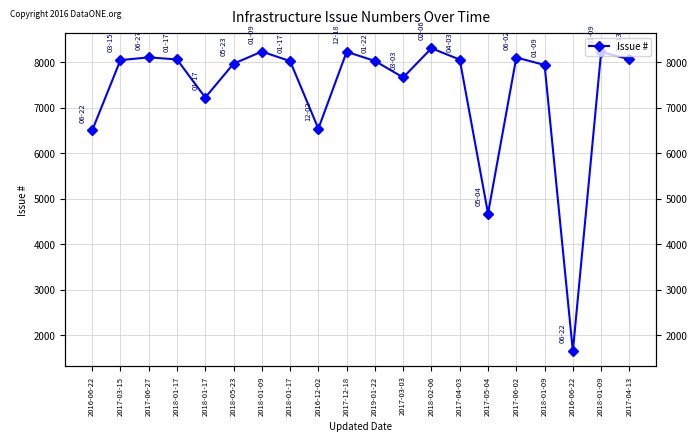

What is the maximum value shown in the chart?

8307